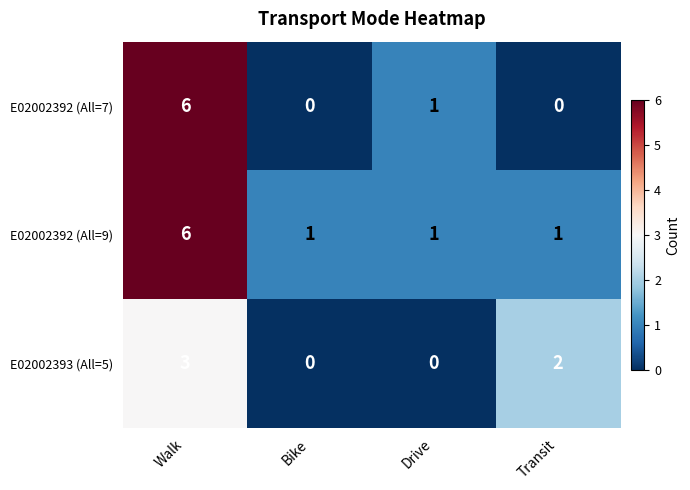

What is the difference between the maximum and minimum values in the E02002393 (All=5) series?

3